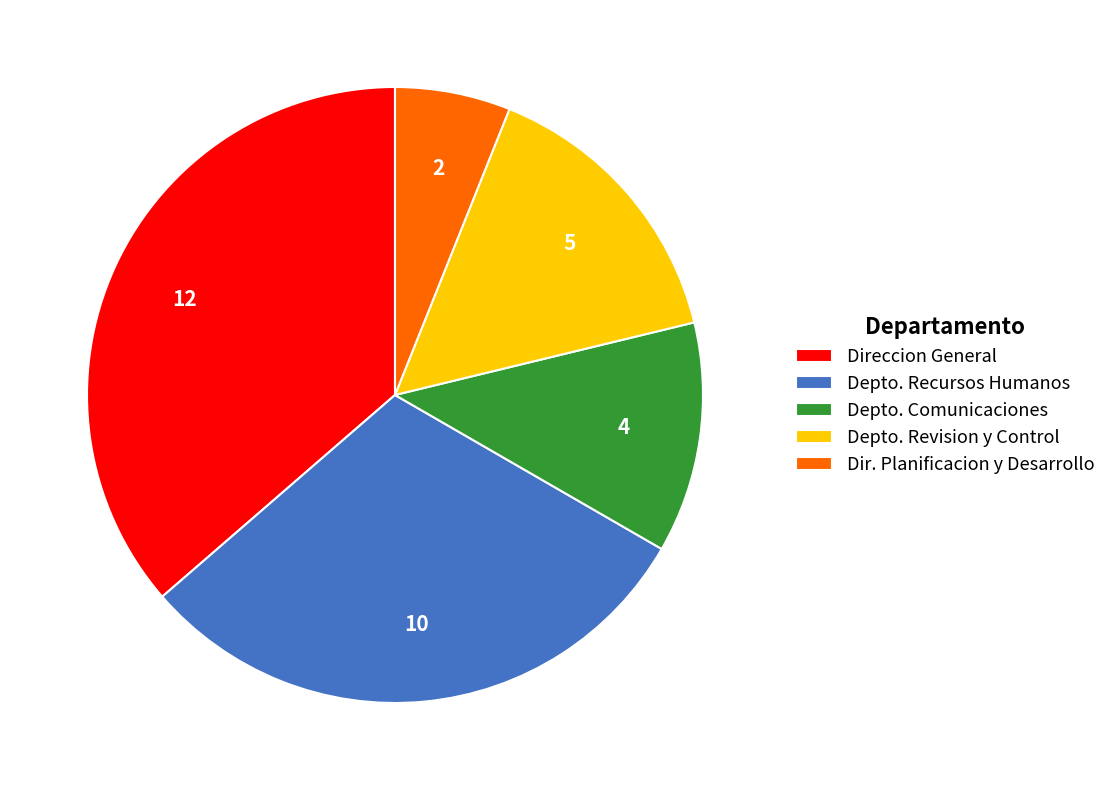

Combined, do Direccion General and Dir. Planificacion y Desarrollo account for over 50%?

No